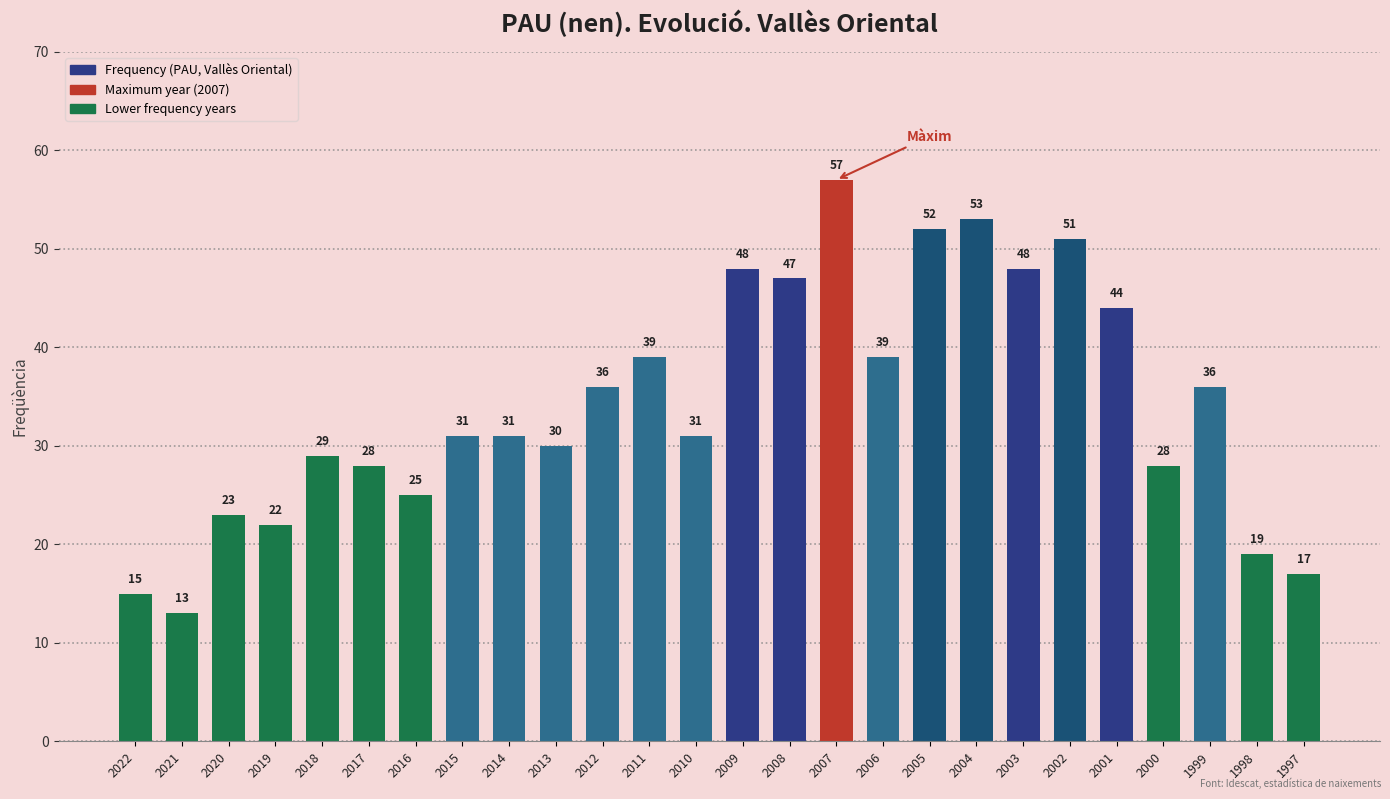

How many values are below 31?

11